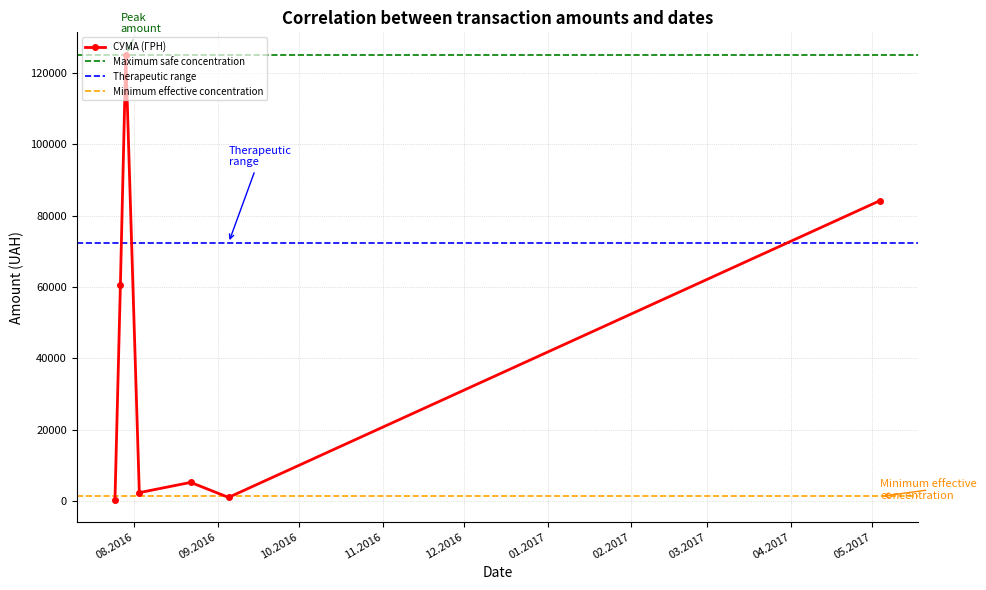

Does the chart have visible grid lines?

Yes